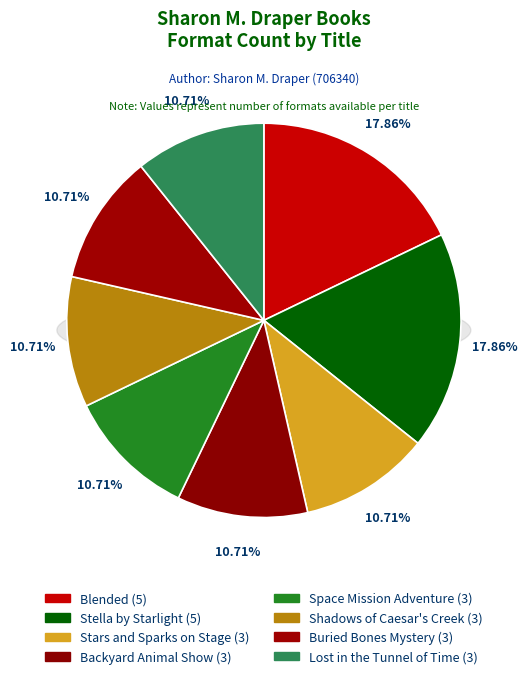

Does any single category account for the majority?

No